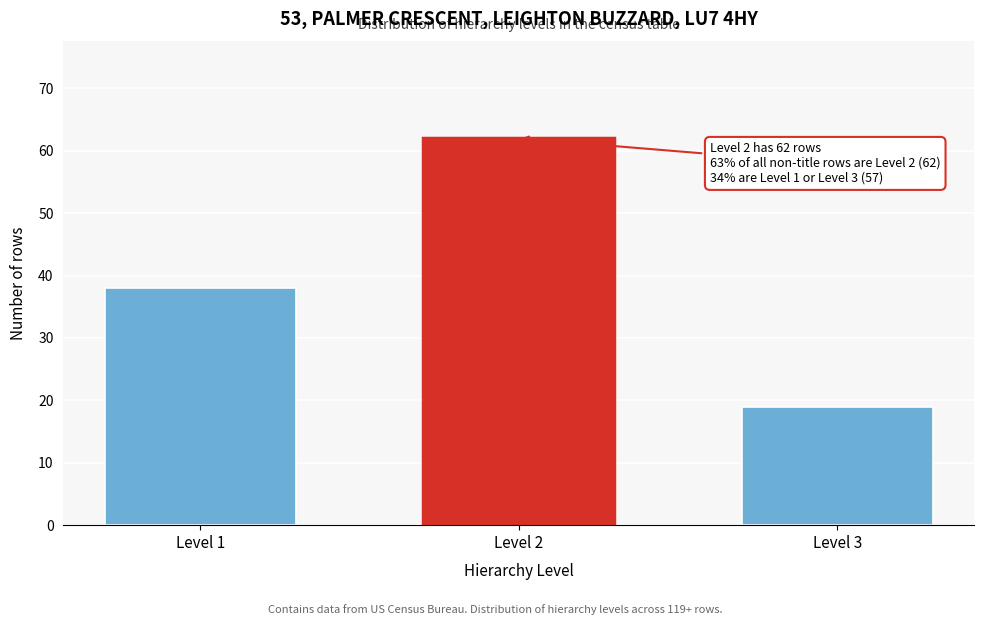

Reading left to right, what are all the values shown in this chart?

Level 1=38	Level 2=62	Level 3=19